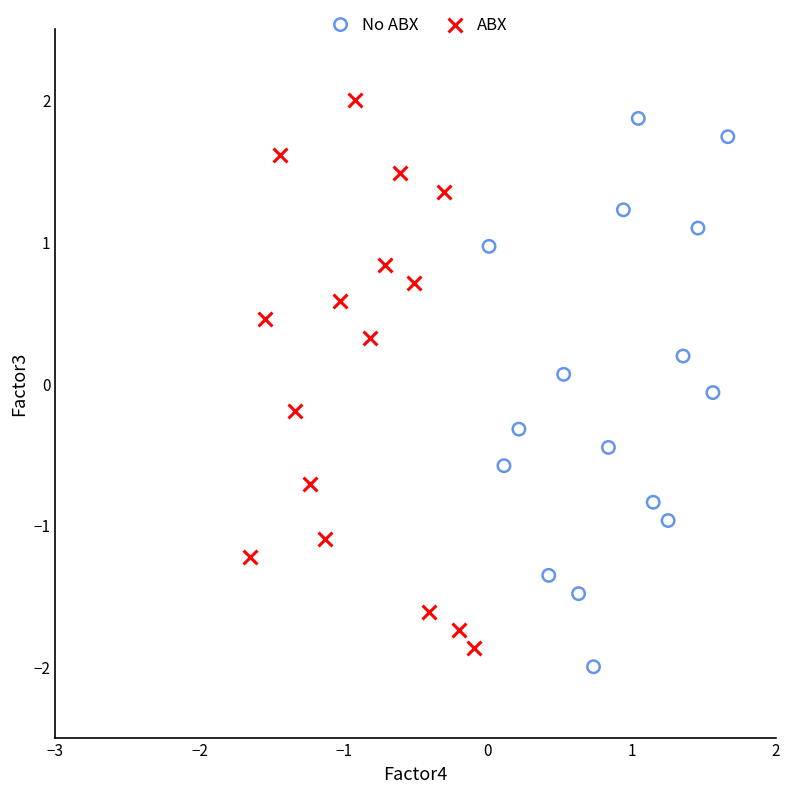

What are all the series names shown in the legend?

No ABX, ABX